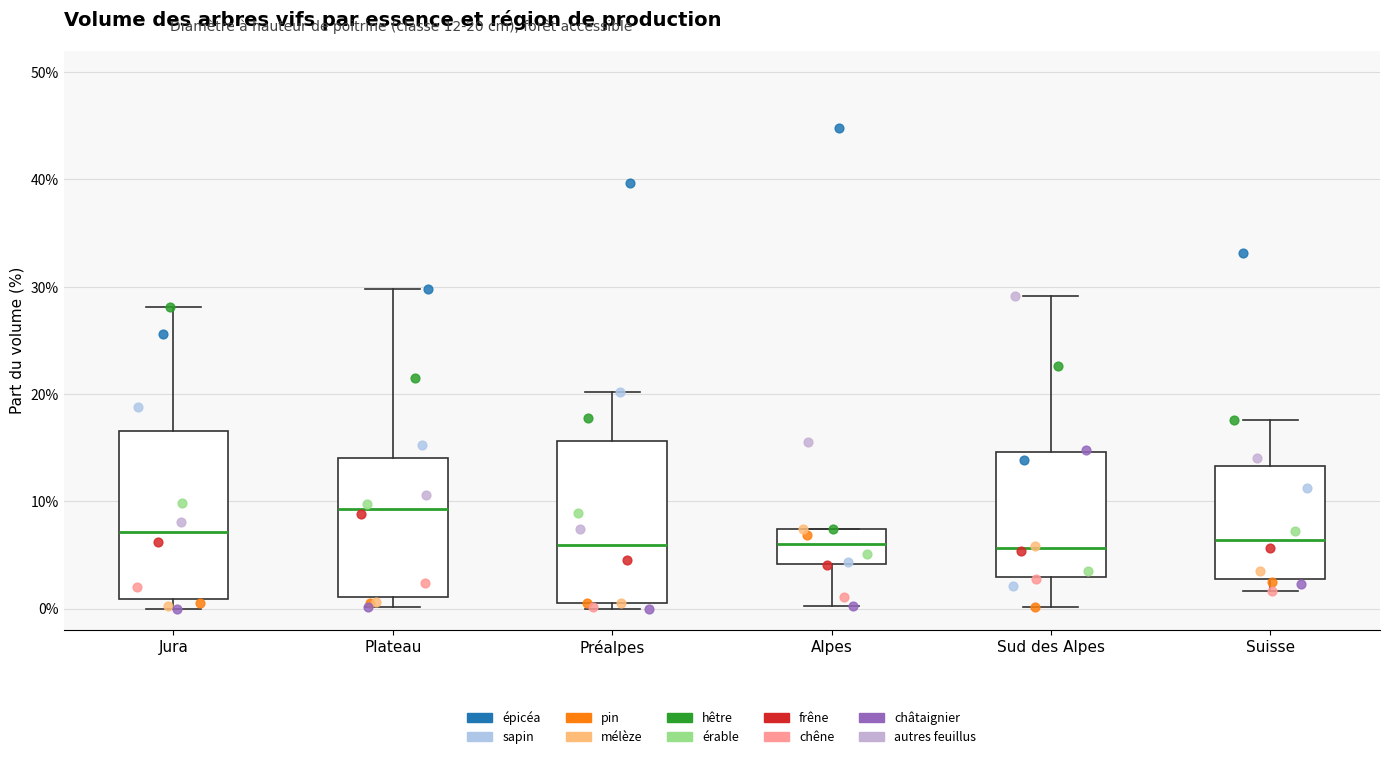

Reading left to right, transcribe this box plot: for each box, give where its median line is, the range the box spans, and where its two whiskers end, as read against the y-axis. The values are not printed on the chart, so give them approximately, as read against the axis.

Jura: median 7, box 1 to 17, whiskers 0 to 28
Plateau: median 9, box 1 to 14, whiskers 0 to 30
Préalpes: median 6, box 1 to 16, whiskers 0 to 20
Alpes: median 6, box 4 to 7, whiskers 0 to 7
Sud des Alpes: median 6, box 3 to 15, whiskers 0 to 29
Suisse: median 6, box 3 to 13, whiskers 2 to 18